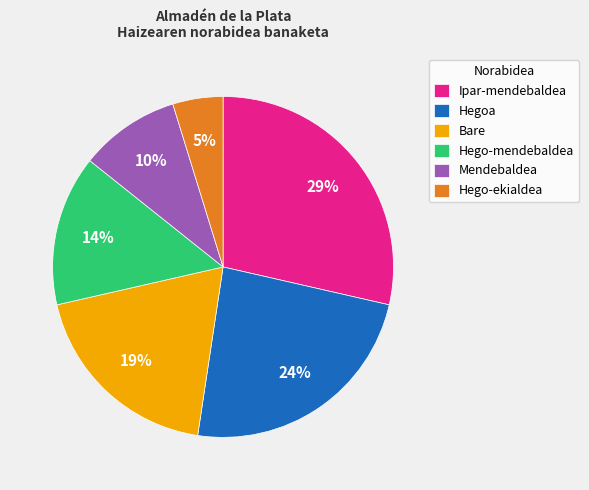

How many slices are in this pie chart?

6